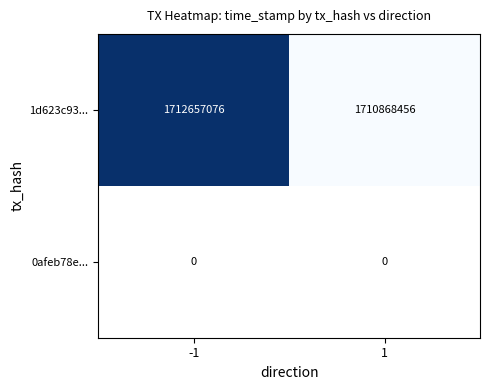

How many series are shown in this chart?

2